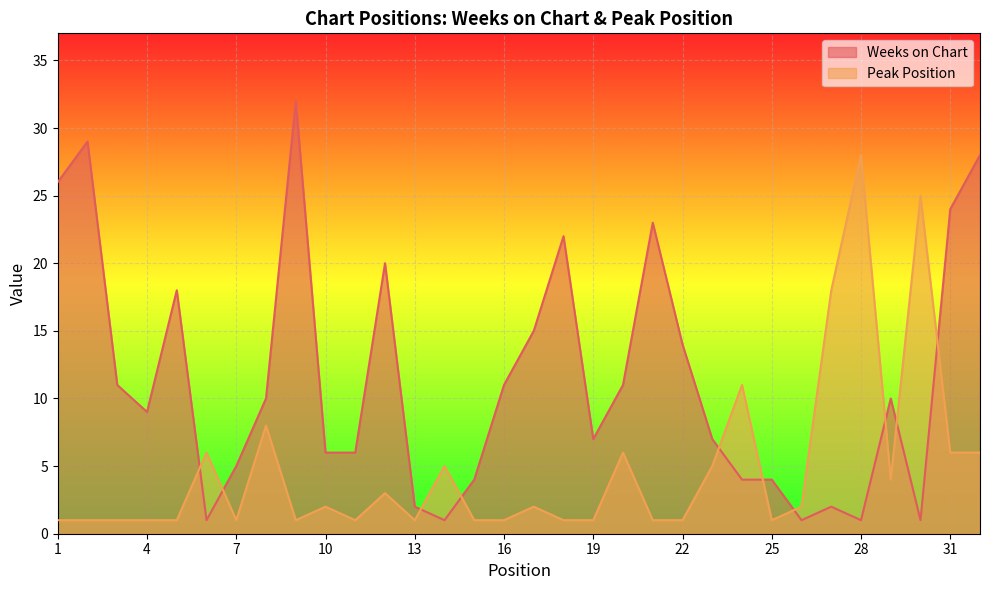

What is the difference between the maximum and second lowest values in the Peak Position series?

27